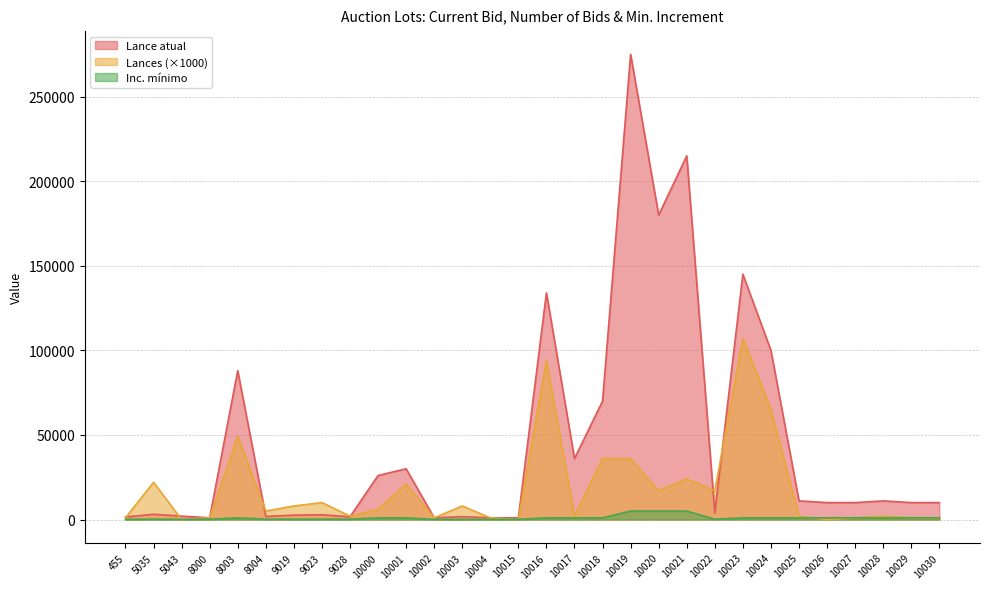

What is the sum of all Lances values?

540000